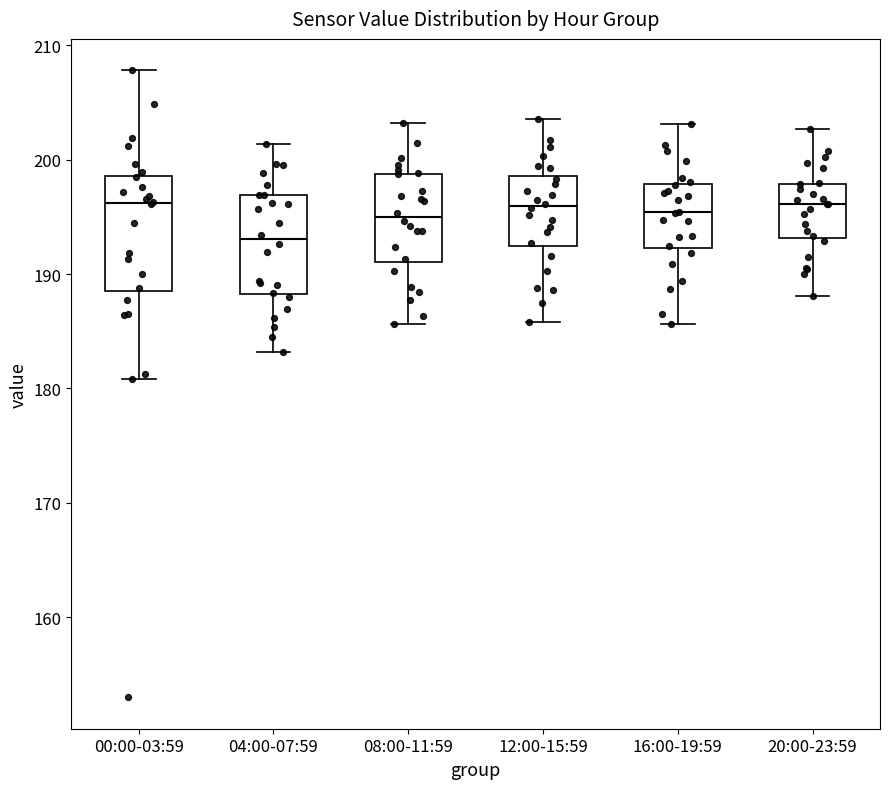

Which box is the tallest, from its lower edge to its upper edge?

00:00-03:59